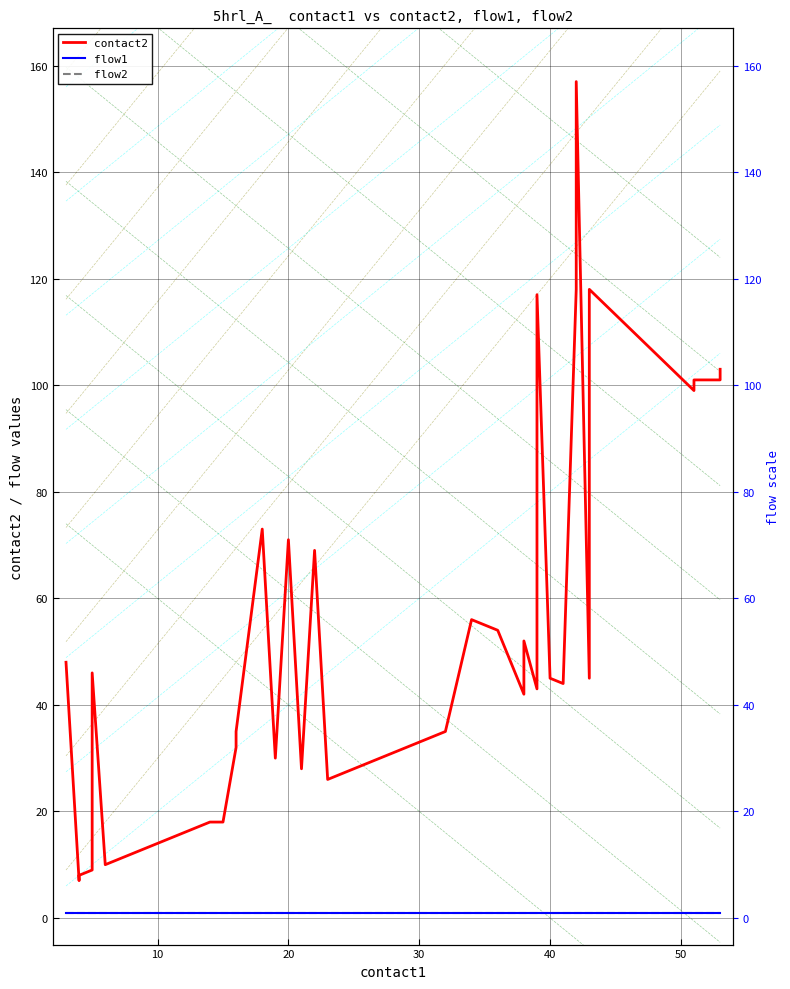

What are all the series names shown in the legend?

contact2, flow1, flow2